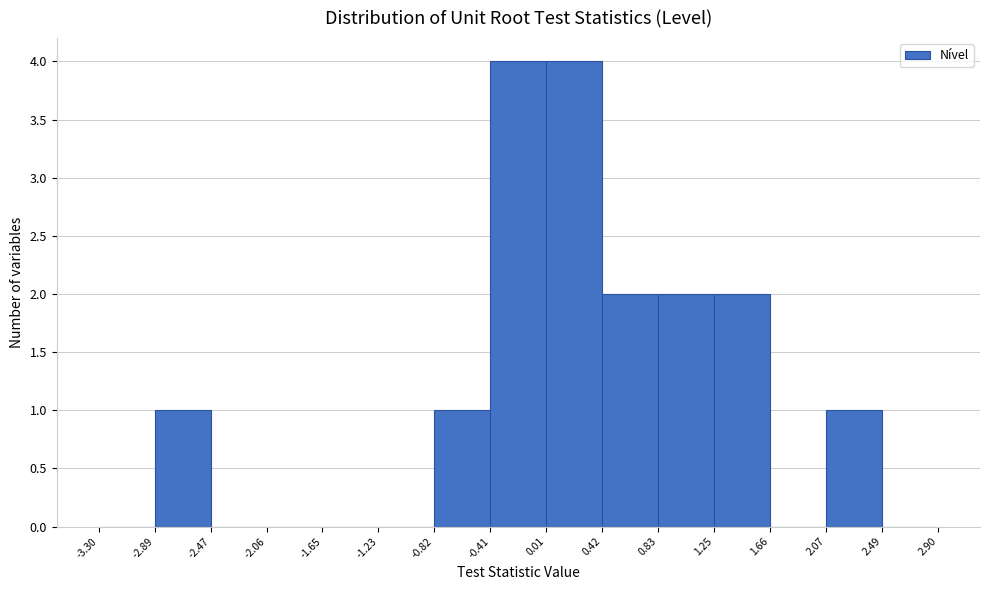

Reading left to right, transcribe this chart: for each bar, give the range it covers on the x-axis and its height. The values are not printed on the chart, so give them approximately, as read against the axis.

-3.30 to -2.89: 0
-2.89 to -2.47: 1
-2.47 to -2.06: 0
-2.06 to -1.65: 0
-1.65 to -1.23: 0
-1.23 to -0.82: 0
-0.82 to -0.41: 1
-0.41 to 0.01: 4
0.01 to 0.42: 4
0.42 to 0.83: 2
0.83 to 1.25: 2
1.25 to 1.66: 2
1.66 to 2.07: 0
2.07 to 2.49: 1
2.49 to 2.90: 0